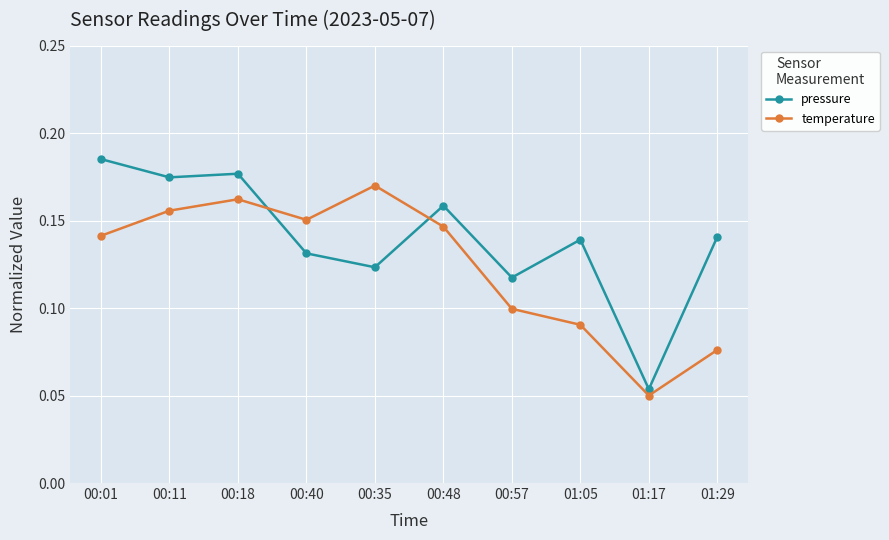

What is the sum of all temperature values?

1.2